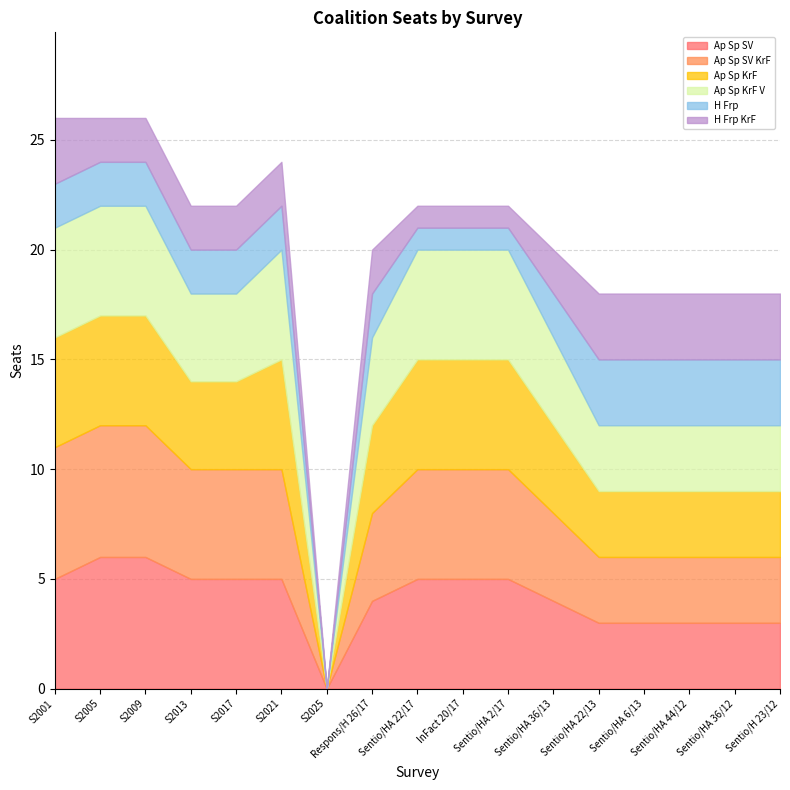

How many lines are shown in the chart?

6